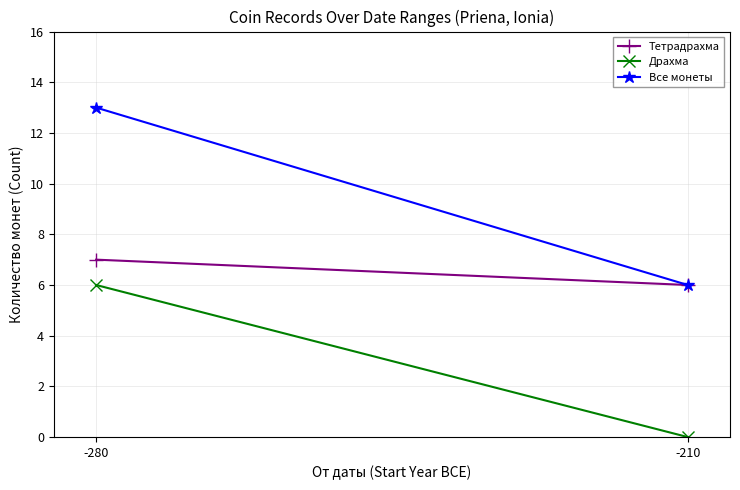

How many lines are shown in the chart?

3